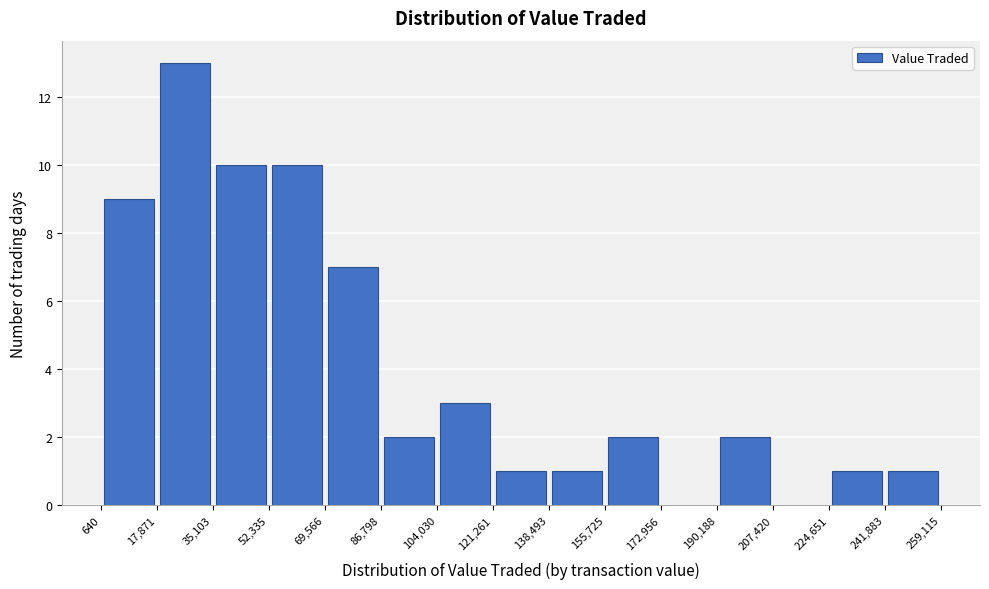

What is the height of the bar covering 224,651 to 241,883 on the x-axis? The values are not printed on the chart, so give them approximately, as read against the axis.

1